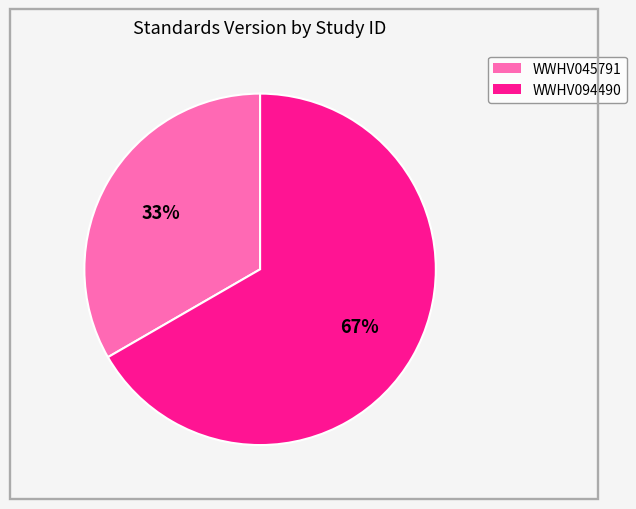

Between WWHV045791 and WWHV094490, which is larger?

WWHV094490